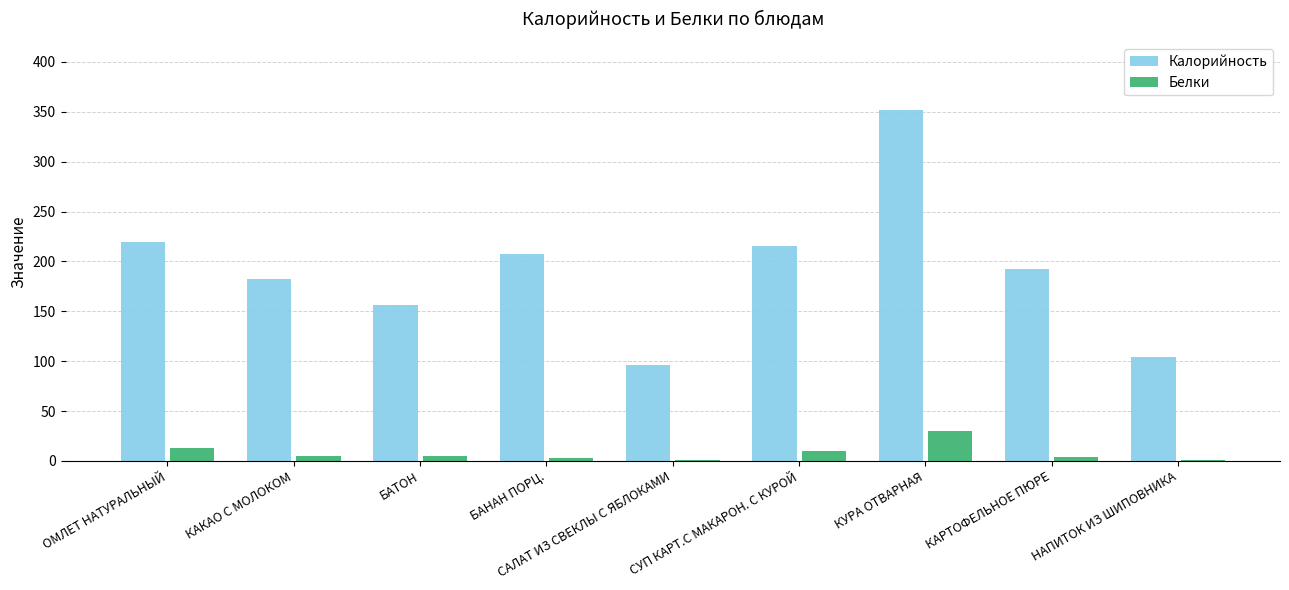

Which series changed the most between ОМЛЕТ НАТУРАЛЬНЫЙ and БАНАН ПОРЦ.?

Калорийность